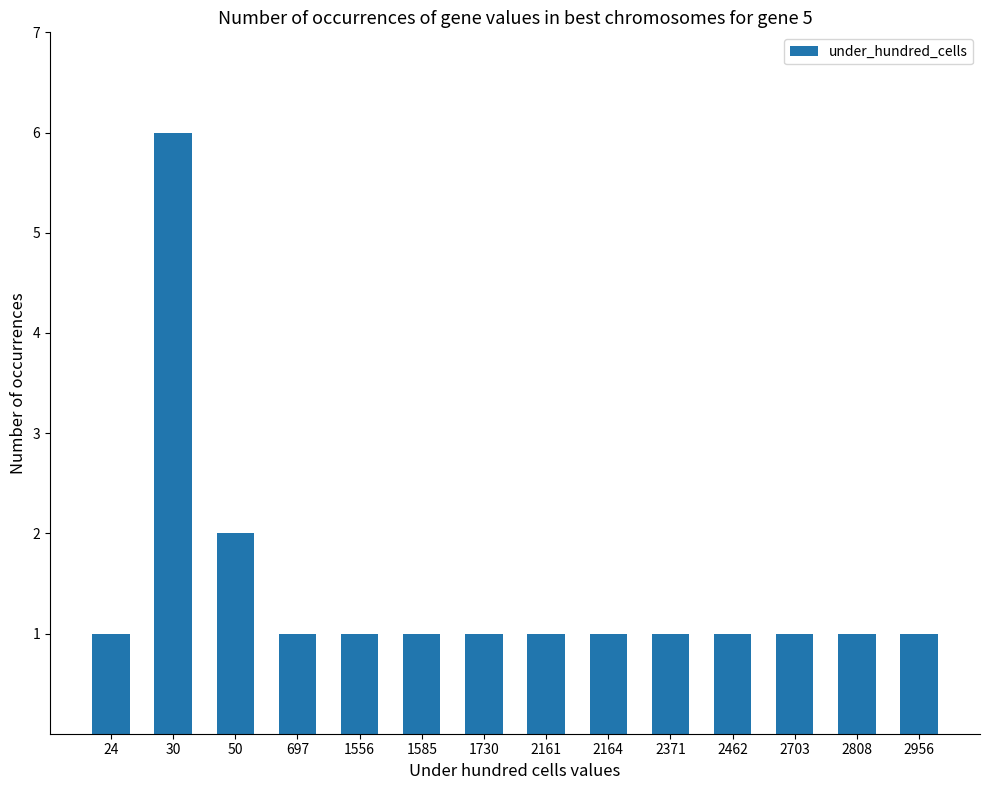

Is it true that the value at 50 is 2?

True